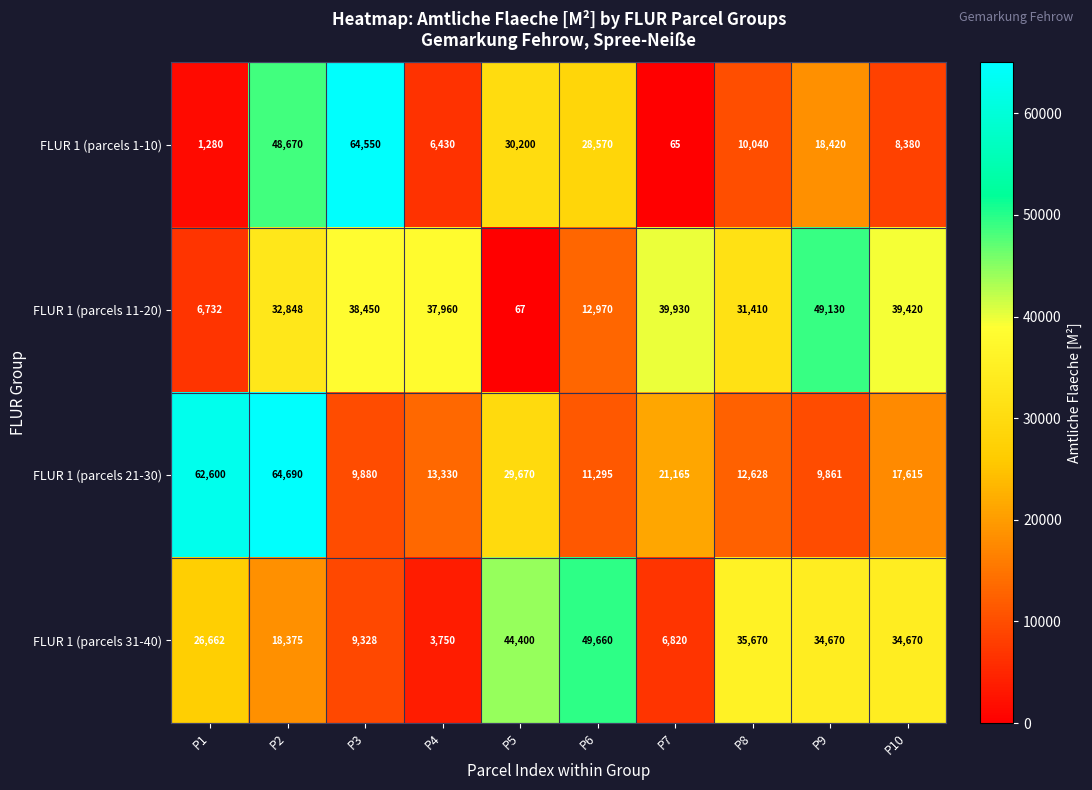

List the series in order of their peak value, lowest first.

FLUR 1 (parcels 11-20), FLUR 1 (parcels 31-40), FLUR 1 (parcels 1-10), FLUR 1 (parcels 21-30)